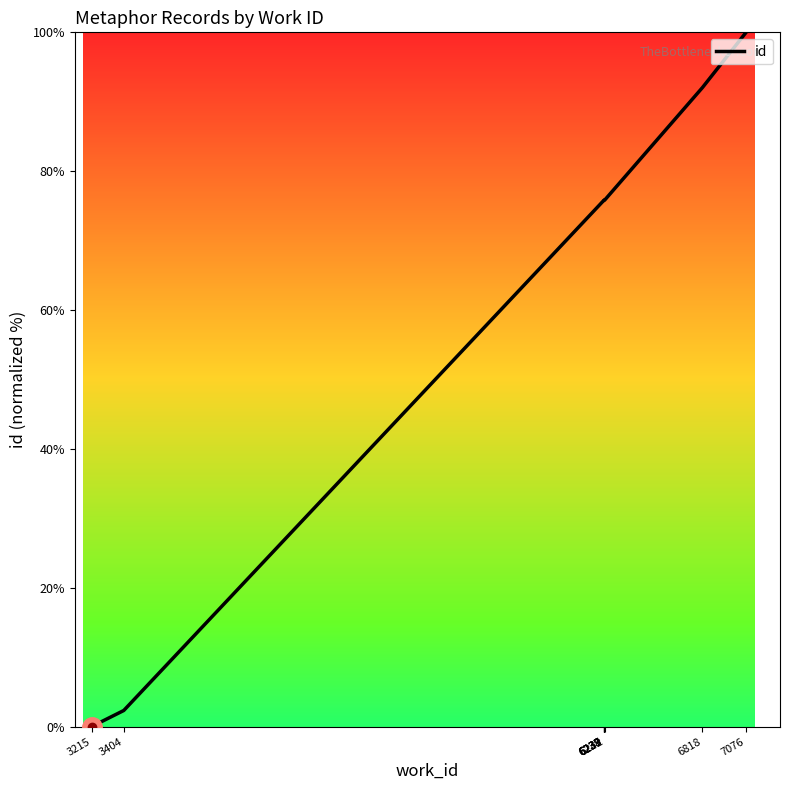

Rank the categories by value from lowest to highest.

3215, 3404, 6238, 6238, 6237, 6237, 6239, 6242, 6818, 7076